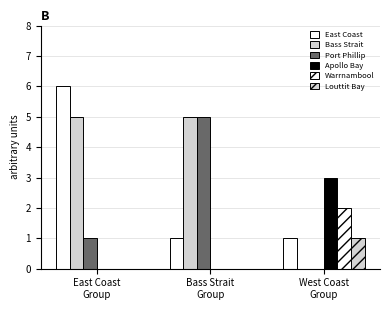

Which series has the largest range (max minus min)?

East Coast